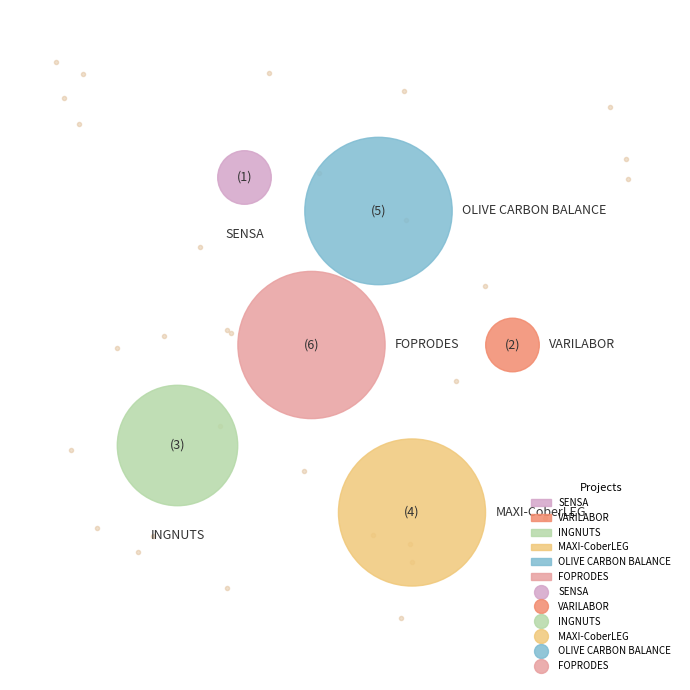

To the nearest percent, what is the combined percentage of INGNUTS and SENSA?

24%